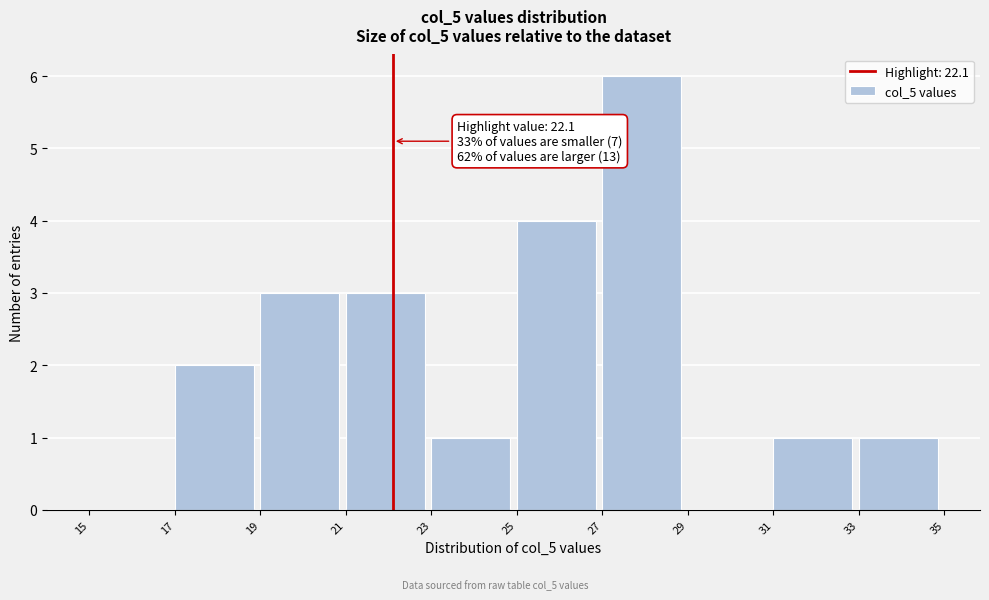

Over which range of the x-axis is the bar tallest?

27 to 29